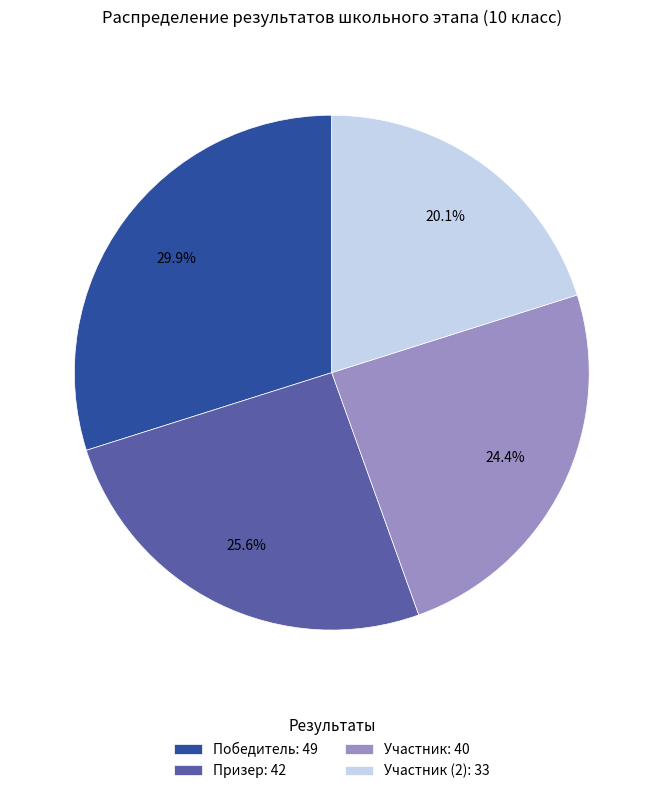

Combined, what portion of the pie is Победитель: 49 and Призер: 42?

55.5%